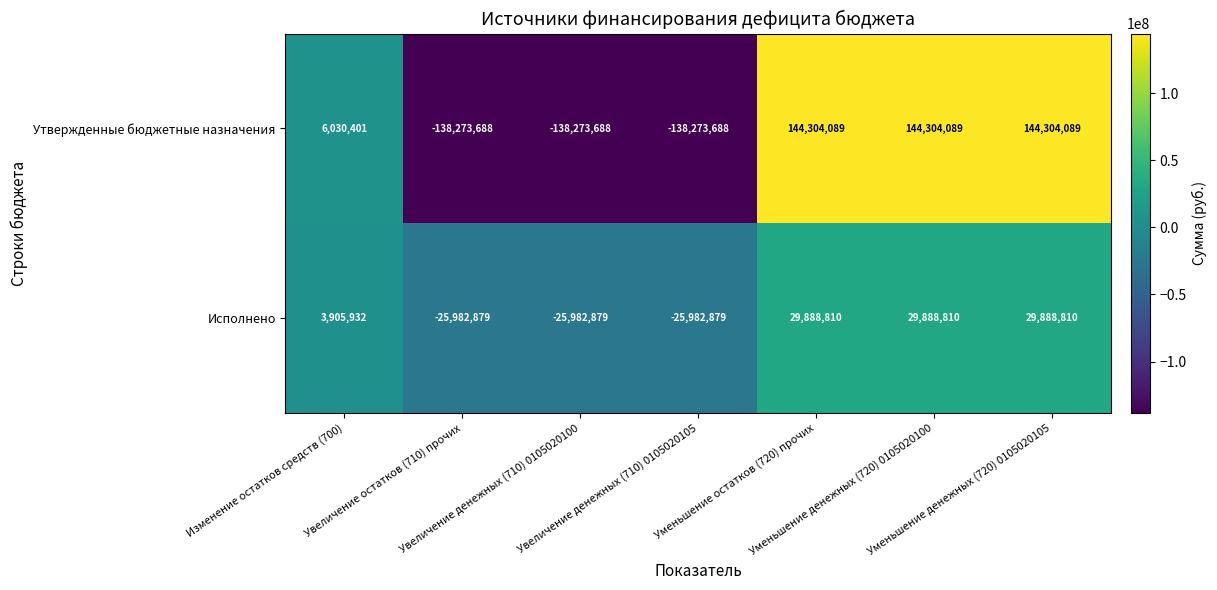

Count the Утвержденные бюджетные назначения values in the range -138273688 to 144304089.

7